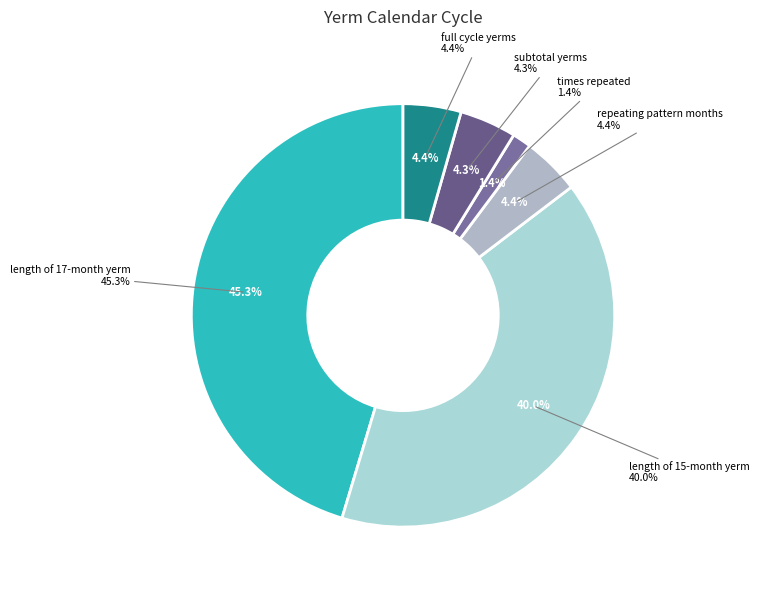

What is the change in value from times repeated to full cycle yerms?

+33